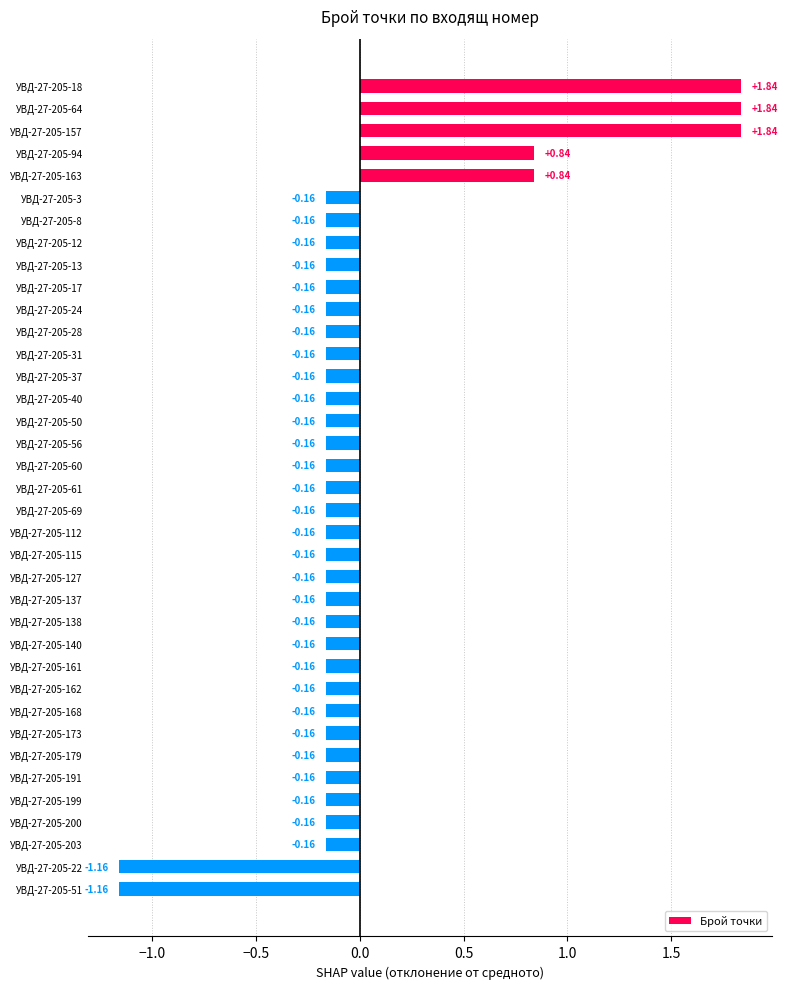

What is the change in value from УВД-27-205-18 to УВД-27-205-40?

-2.0